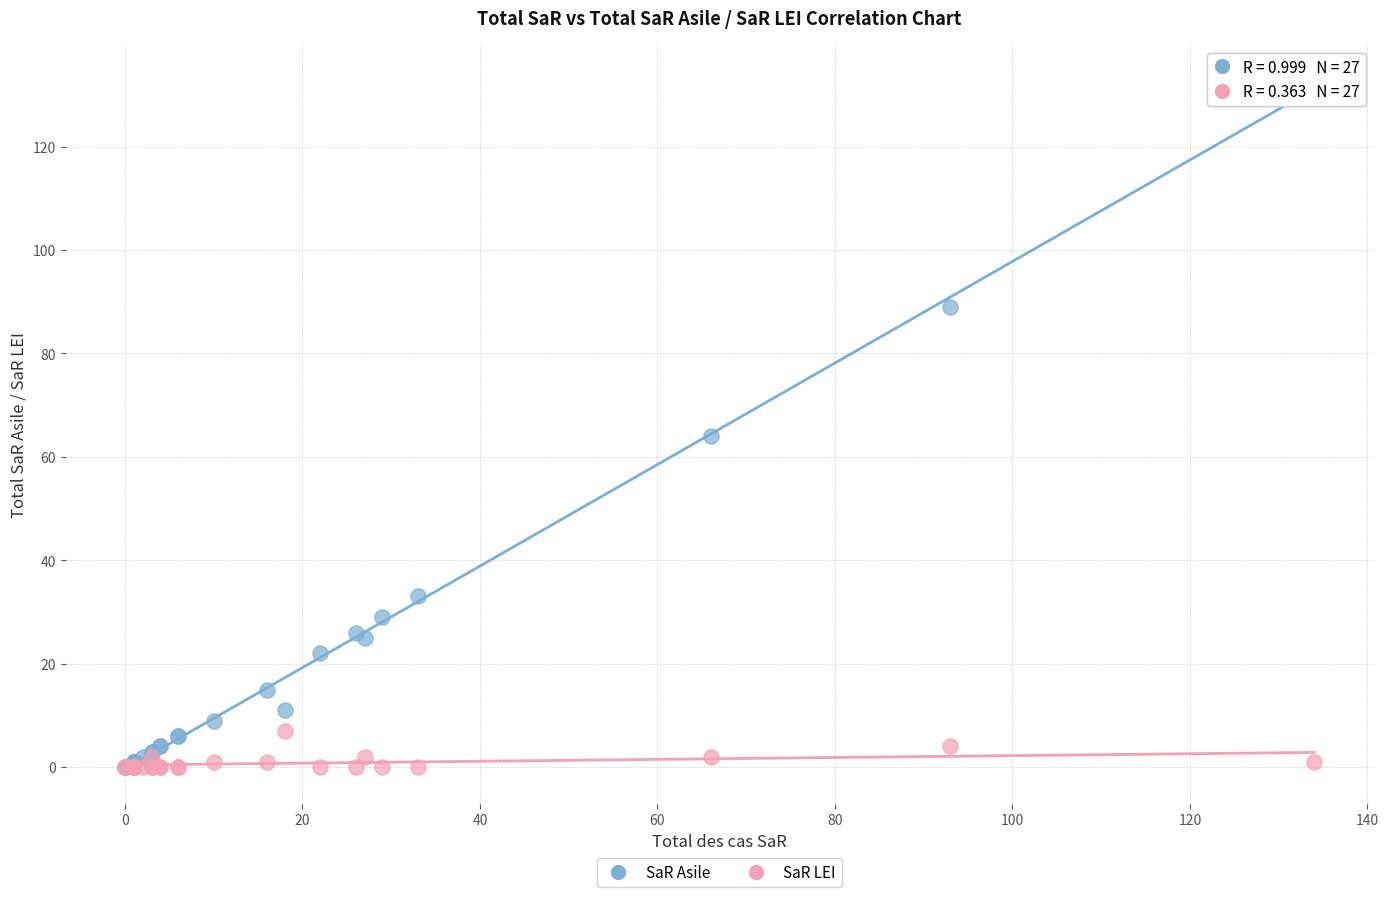

Across all series, what Y value is closest to 66?

64